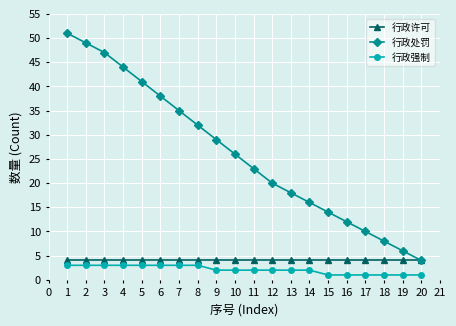

The value of 行政许可 at 17 is 4. True or false?

True